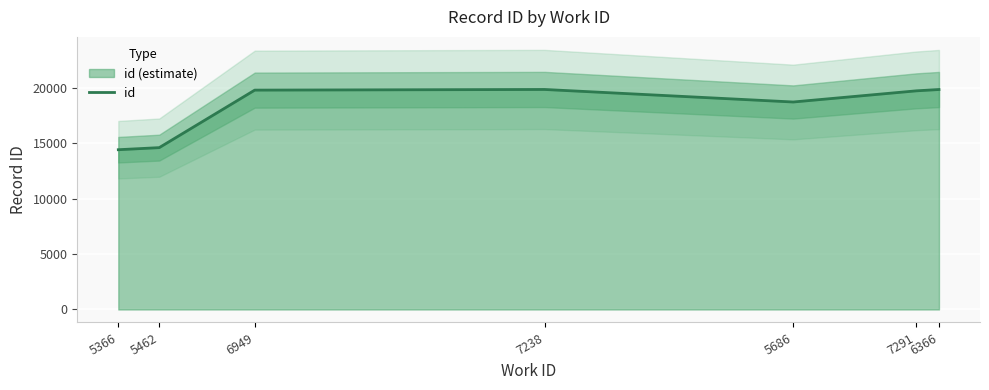

What is the label of the 2nd point from the right?

7291